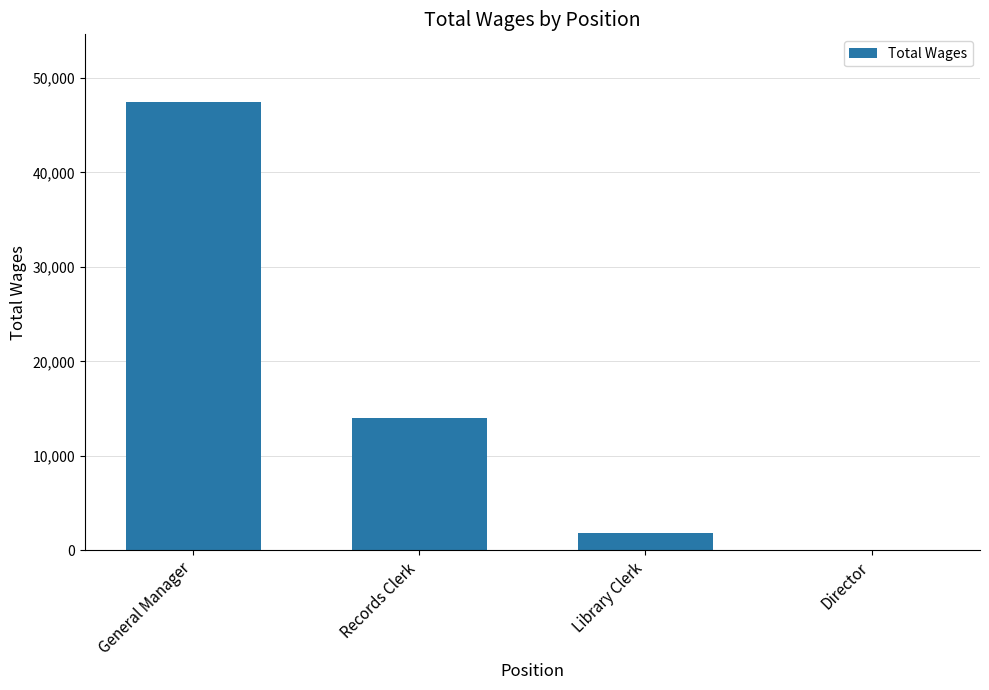

Reading left to right, list all the values displayed in this chart.

General Manager=47487	Records Clerk=14038	Library Clerk=1828	Director=0